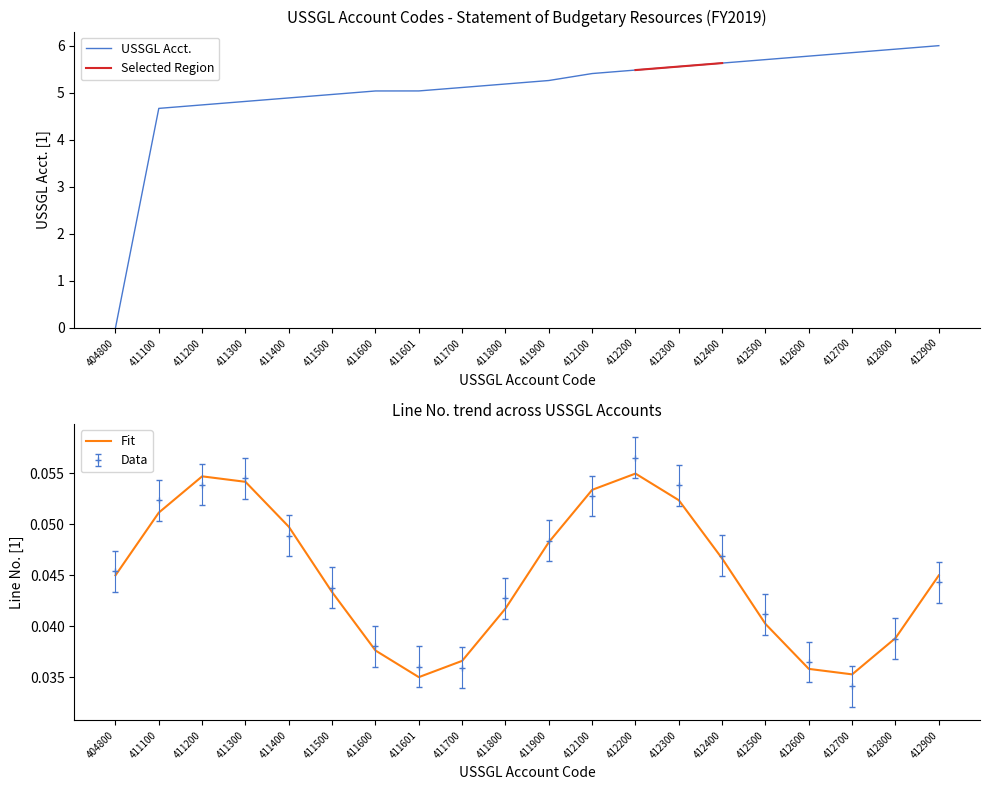

What is the value of the 16th point from the left?

5.7